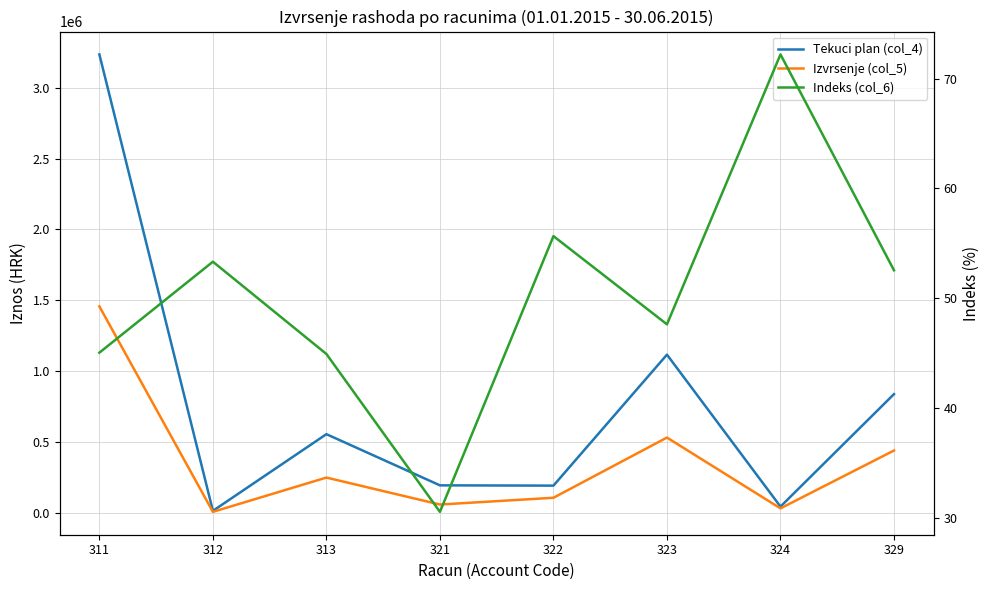

What is the spread (max minus min) of values at 321?

194969.4